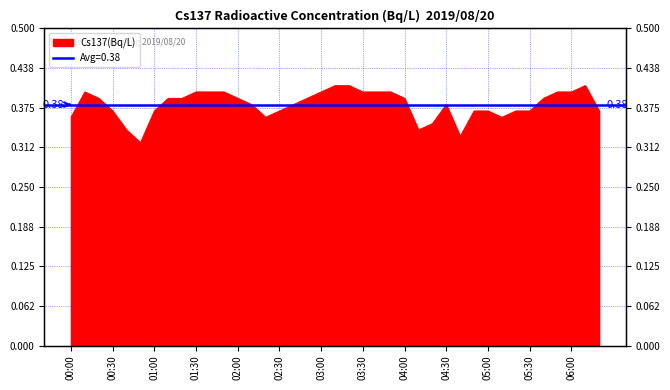

What is the sum of all values?

14.8